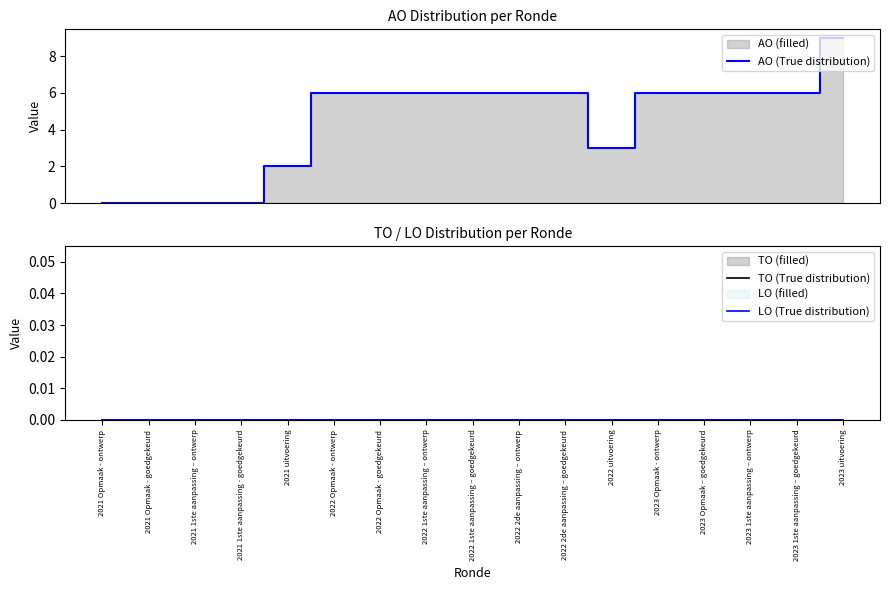

True or false: AO (True distribution) and TO (True distribution) intersect in this chart.

False